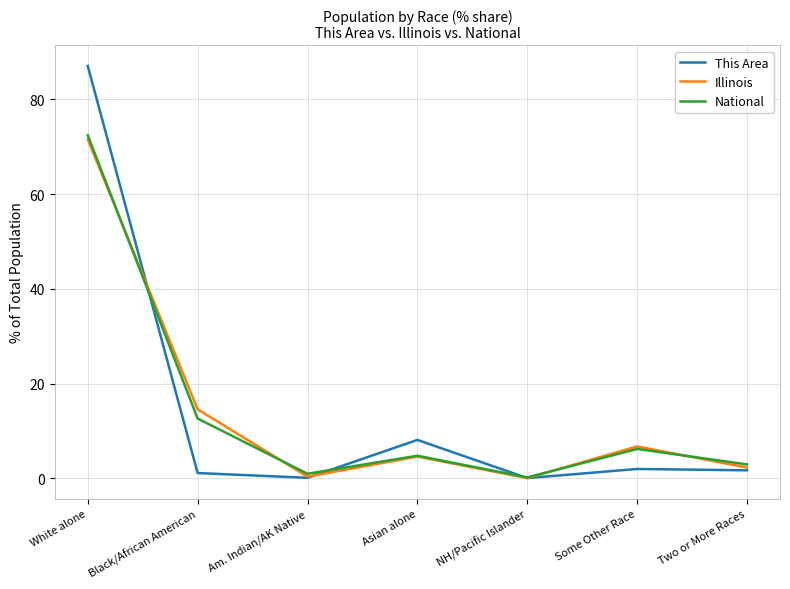

Is the value of This Area at White alone greater than the value of Illinois at Black/African American?

Yes